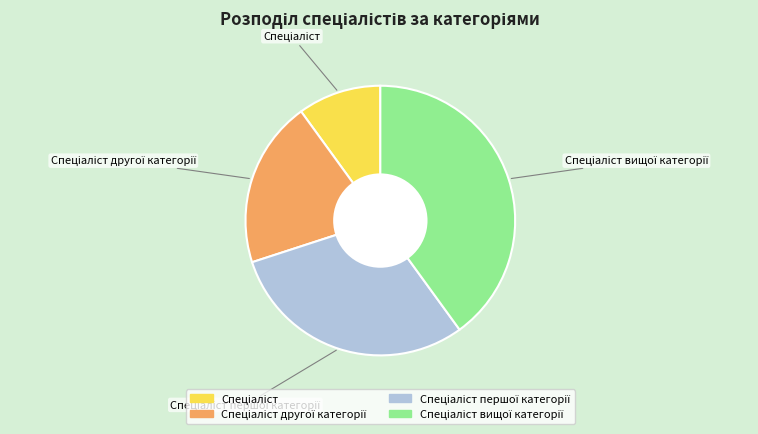

Count the number of slices in the pie.

4